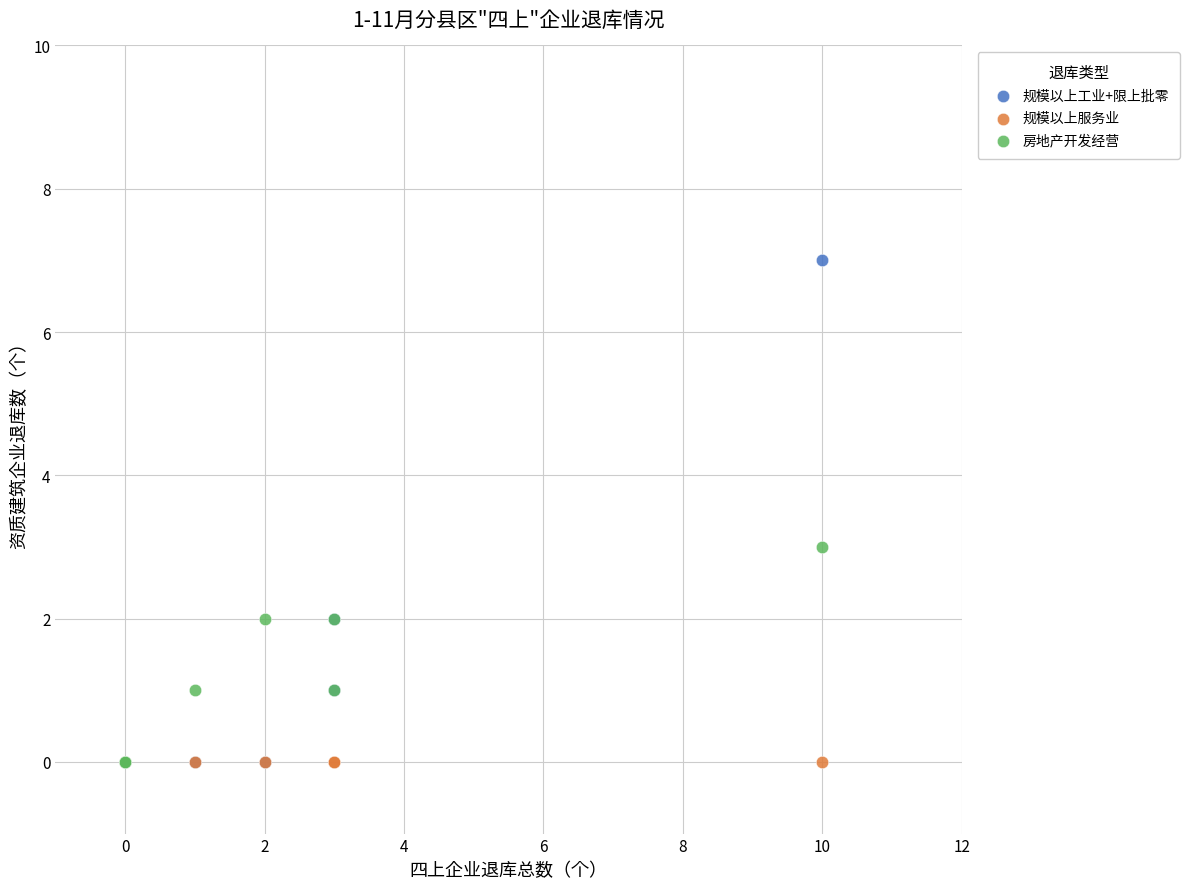

What are all the series names shown in the legend?

规模以上工业+限上批零, 规模以上服务业, 房地产开发经营